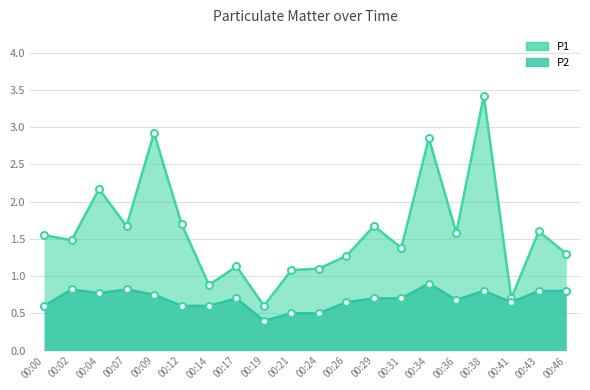

How many lines are shown in the chart?

2